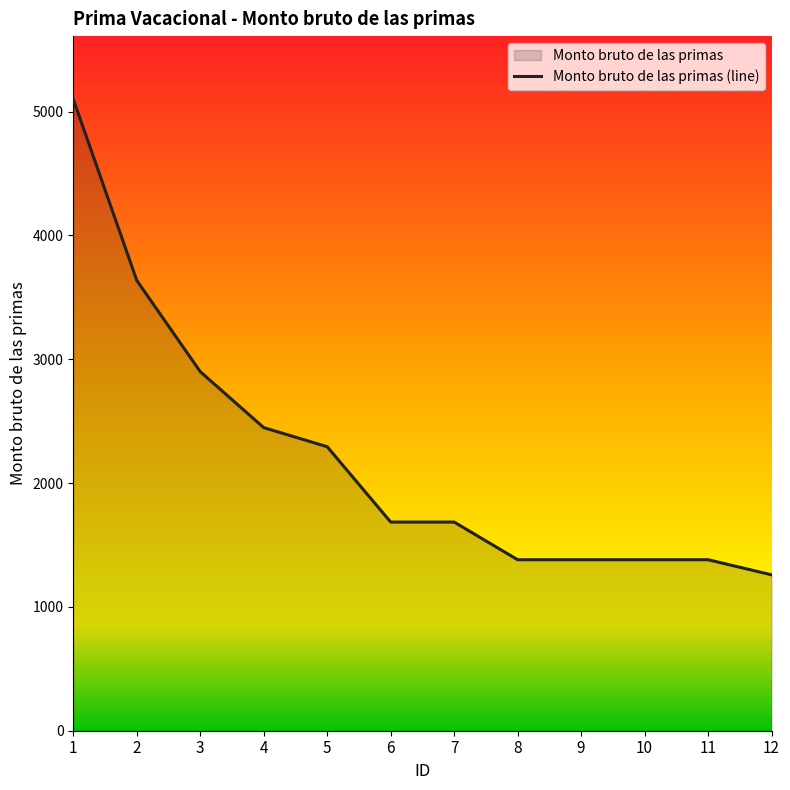

Reading right to left, list all the values displayed in this chart.

12=1259.2	11=1381.0	10=1381.0	9=1381.0	8=1381.0	7=1685.2	6=1685.2	5=2293.8	4=2448.0	3=2900.2	2=3637.0	1=5100.0